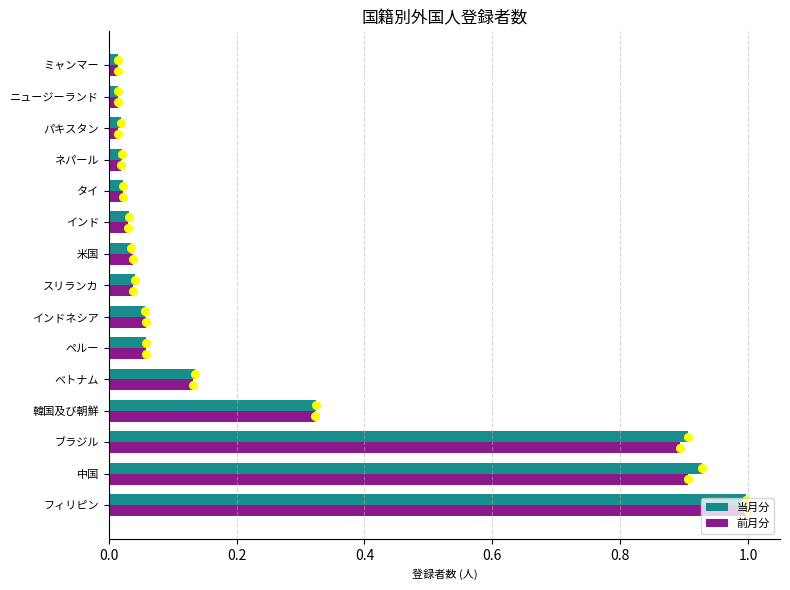

Which series has the widest spread of Y values?

前月分